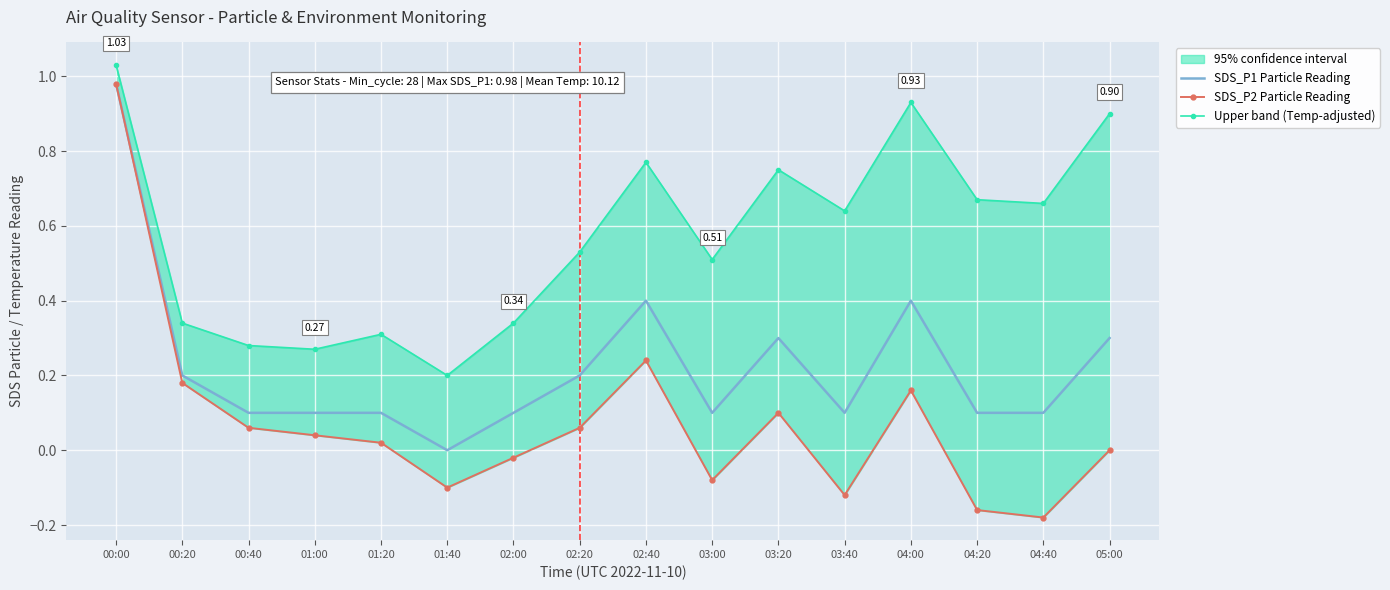

Rank the categories by SDS_P1 Particle Reading value from highest to lowest.

00:00, 02:40, 04:00, 03:20, 05:00, 00:20, 02:20, 00:40, 01:00, 01:20, 02:00, 03:00, 03:40, 04:20, 04:40, 01:40